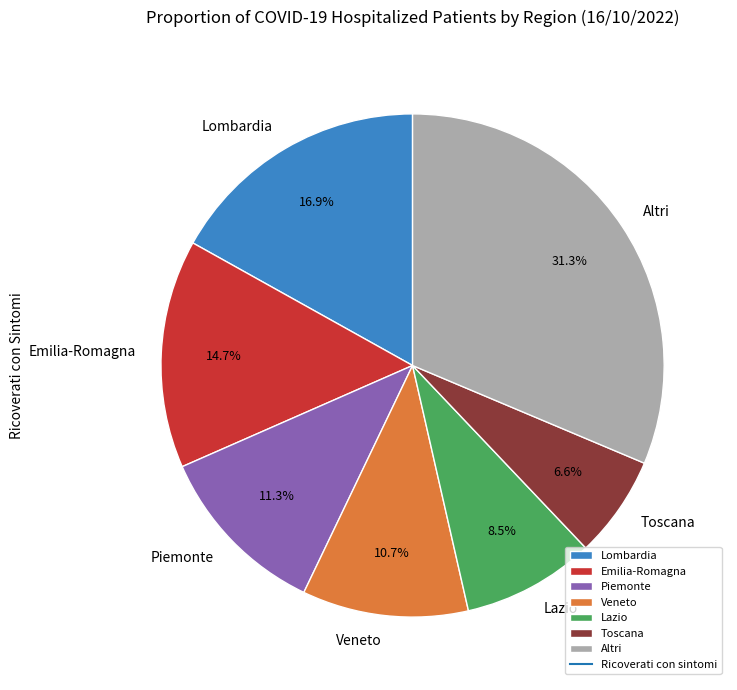

To the nearest percent, what is the difference between the largest and smallest slice percentages?

25%